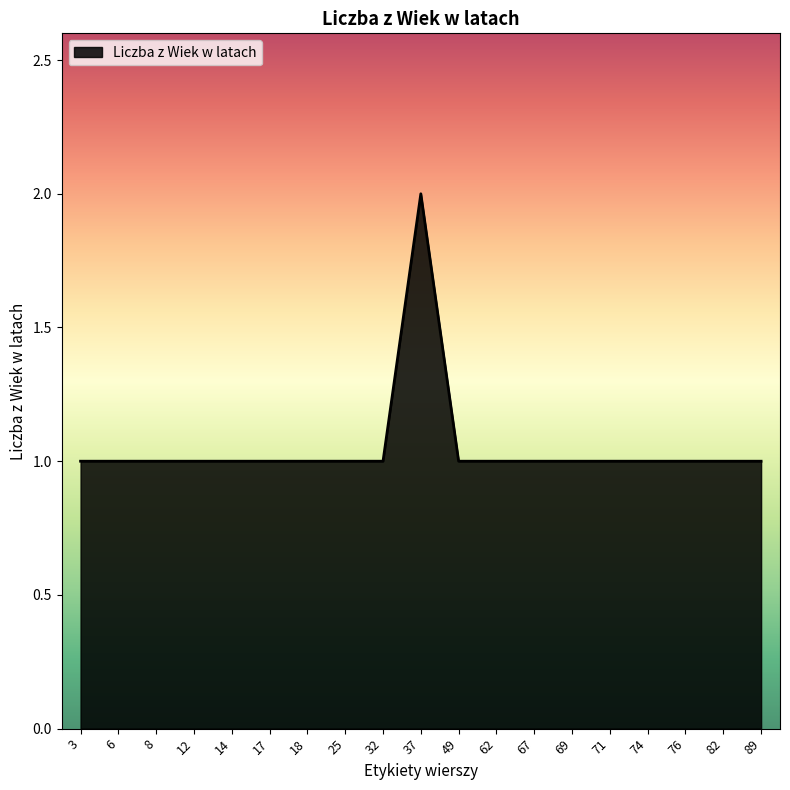

True or false: the data shows 1 at 62.

True